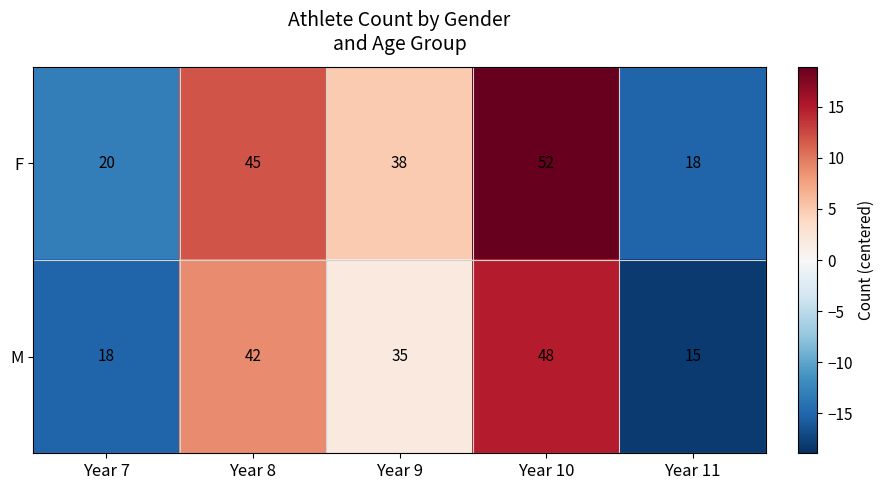

What is the difference between the second highest and minimum values in the M series?

27